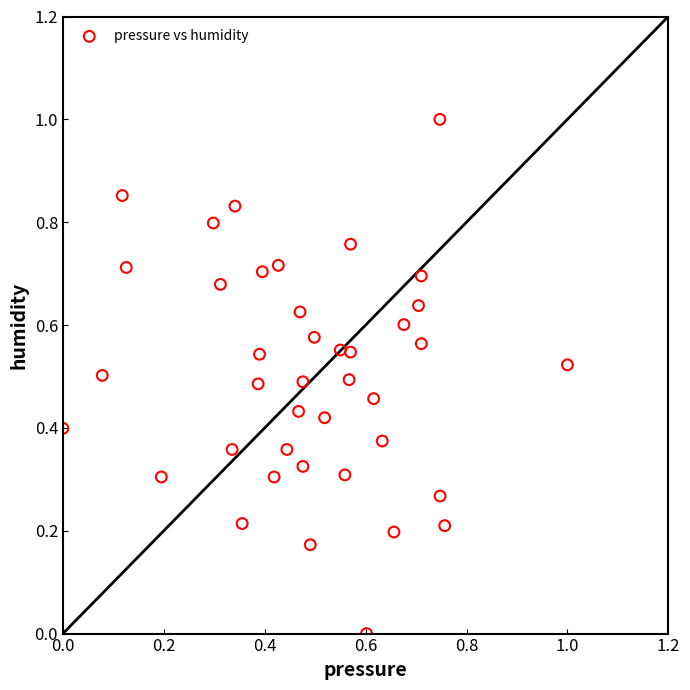

What is the range of Y values (max minus min)?

1.0